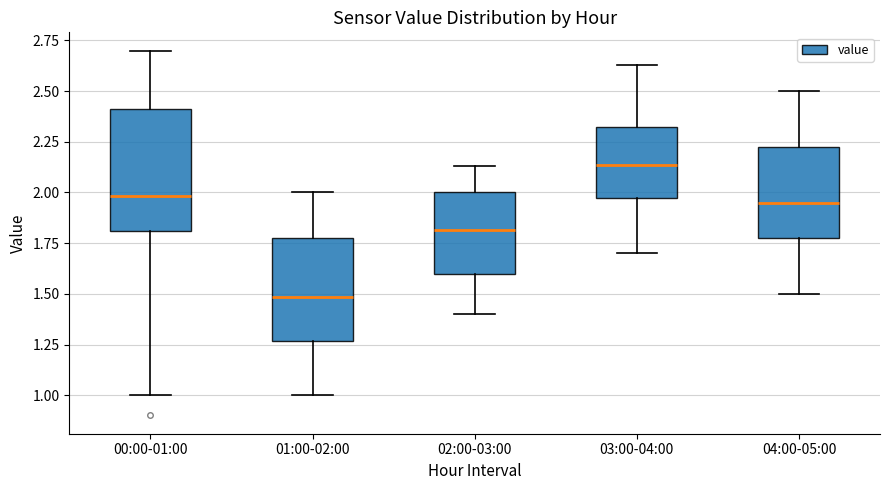

Reading left to right, read every box against the y-axis: the position of its median line, the range the box covers, and the ends of its whiskers. The values are not printed on the chart, so give them approximately, as read against the axis.

00:00-01:00: median 2.00, box 1.80 to 2.40, whiskers 1.00 to 2.70
01:00-02:00: median 1.50, box 1.25 to 1.80, whiskers 1.00 to 2.00
02:00-03:00: median 1.80, box 1.60 to 2.00, whiskers 1.40 to 2.15
03:00-04:00: median 2.15, box 2.00 to 2.35, whiskers 1.70 to 2.65
04:00-05:00: median 1.95, box 1.80 to 2.25, whiskers 1.50 to 2.50